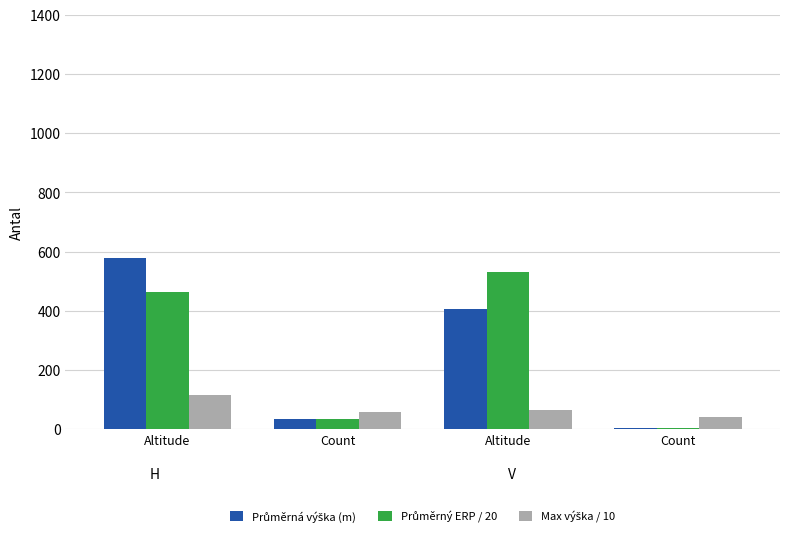

Which label corresponds to the smallest value in the chart?

Count